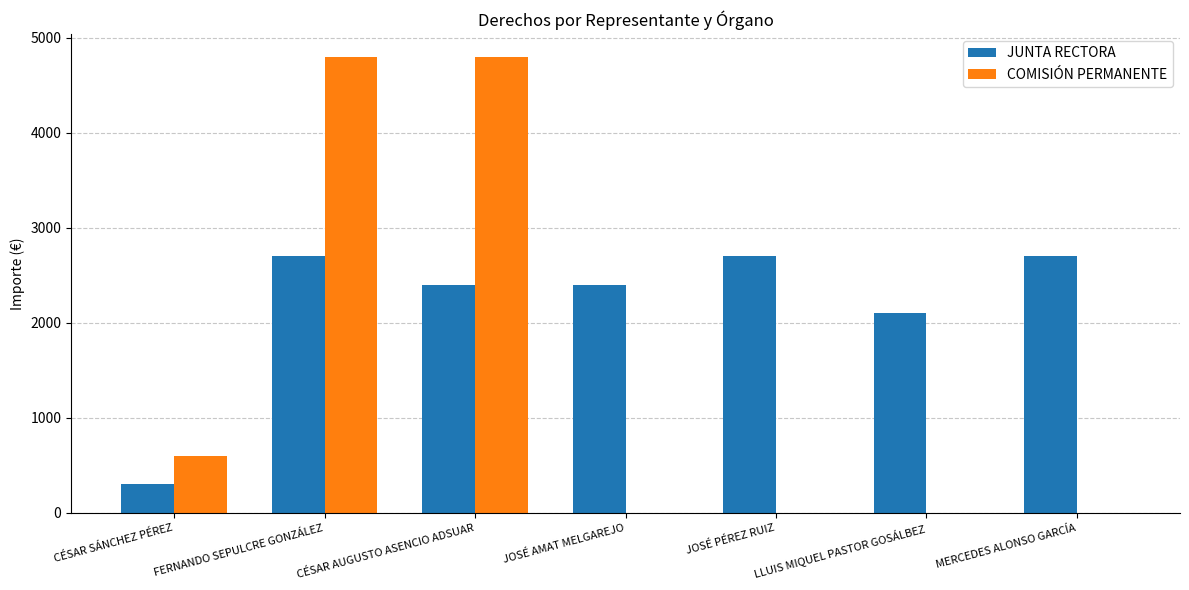

Reading left to right, what are all the values shown in this chart?

JUNTA RECTORA: CÉSAR SÁNCHEZ PÉREZ=300	FERNANDO SEPULCRE GONZÁLEZ=2700	CÉSAR AUGUSTO ASENCIO ADSUAR=2400	JOSÉ AMAT MELGAREJO=2400	JOSÉ PÉREZ RUIZ=2700	LLUIS MIQUEL PASTOR GOSÁLBEZ=2100	MERCEDES ALONSO GARCÍA=2700
COMISIÓN PERMANENTE: CÉSAR SÁNCHEZ PÉREZ=600	FERNANDO SEPULCRE GONZÁLEZ=4800	CÉSAR AUGUSTO ASENCIO ADSUAR=4800	JOSÉ AMAT MELGAREJO=0	JOSÉ PÉREZ RUIZ=0	LLUIS MIQUEL PASTOR GOSÁLBEZ=0	MERCEDES ALONSO GARCÍA=0